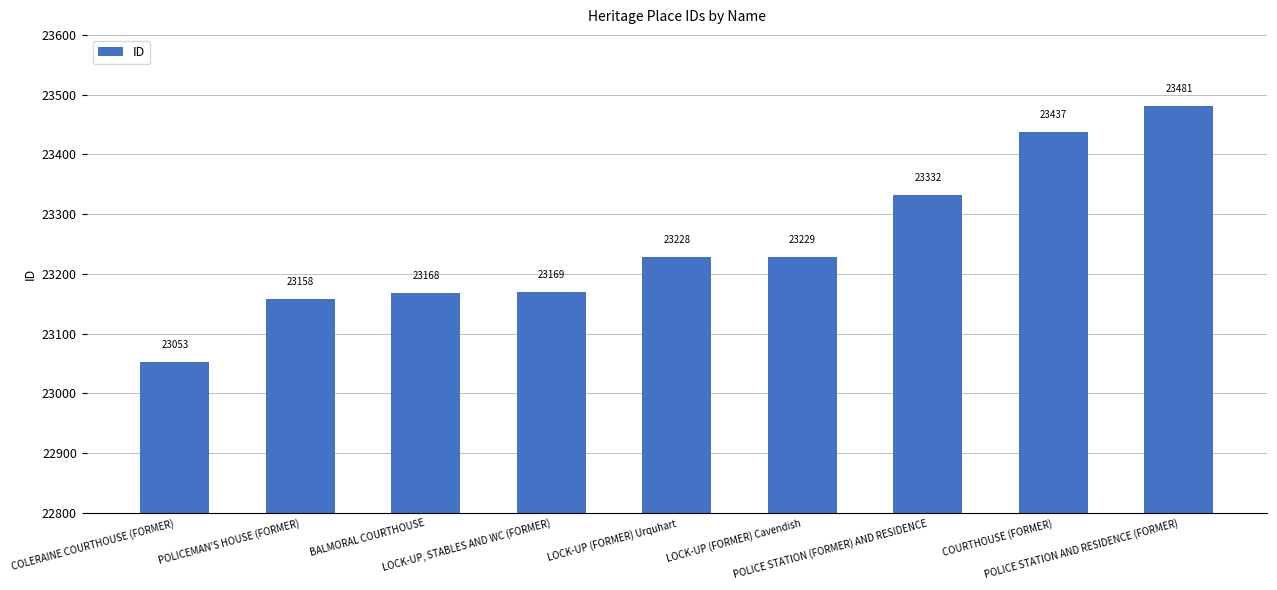

What is the change in value from LOCK-UP, STABLES AND WC (FORMER) to POLICE STATION AND RESIDENCE (FORMER)?

+312